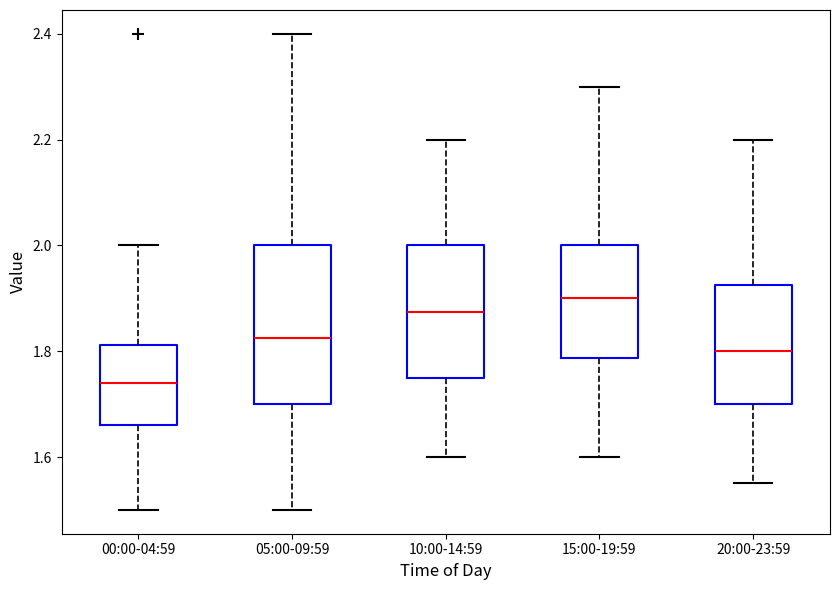

Where does the median line of the box for 05:00-09:59 sit on the y-axis? The values are not printed on the chart, so give them approximately, as read against the axis.

1.82